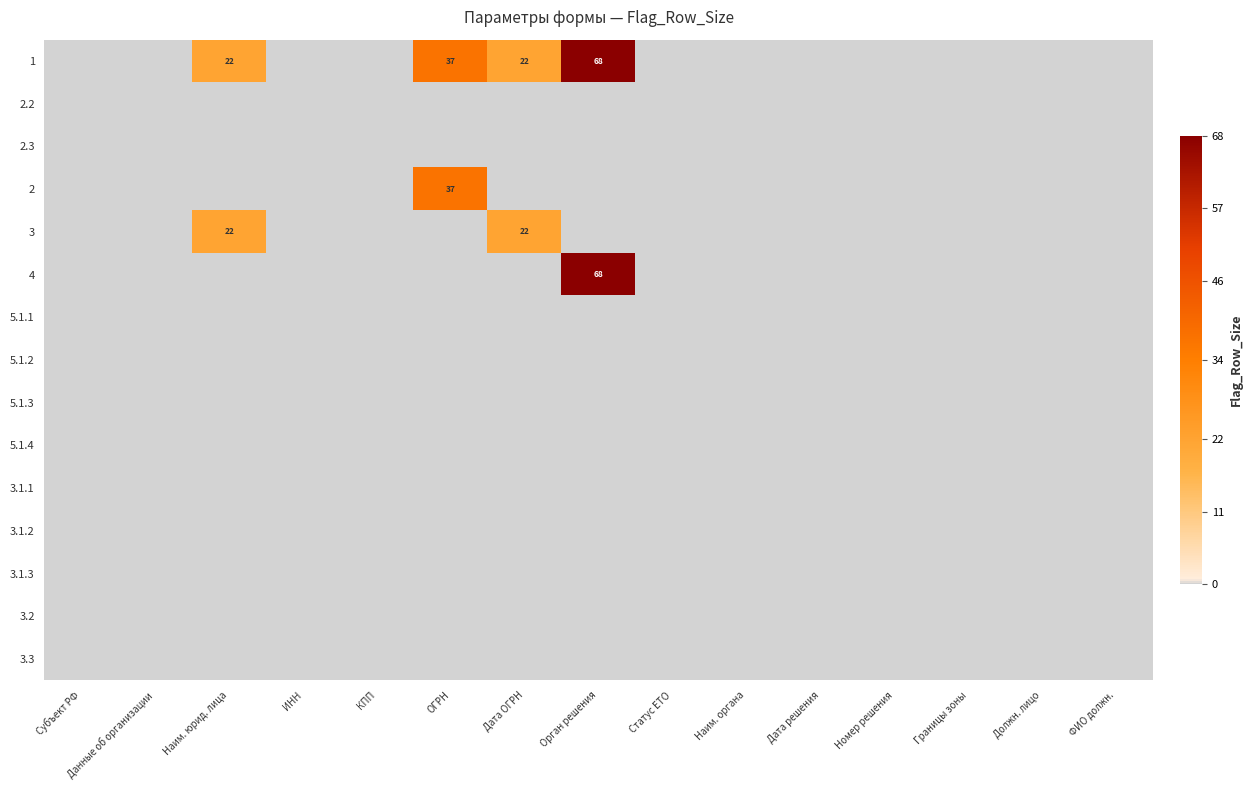

Is it true that 3.1.1 equals 0 at Номер решения?

True